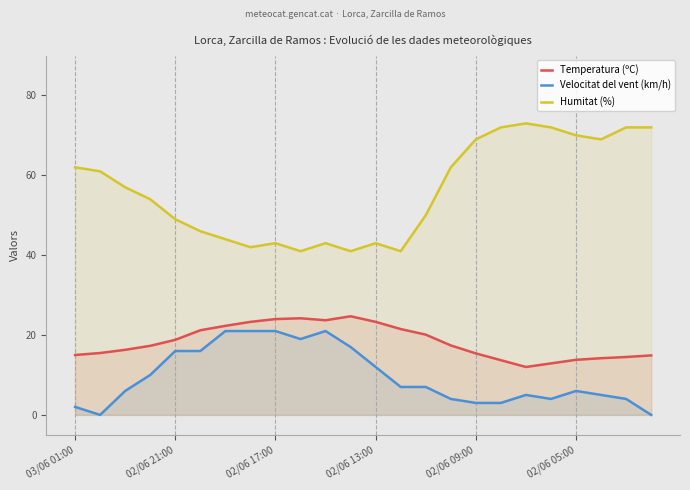

True or false: Temperatura (ºC) has more than 1 interior local peaks.

True